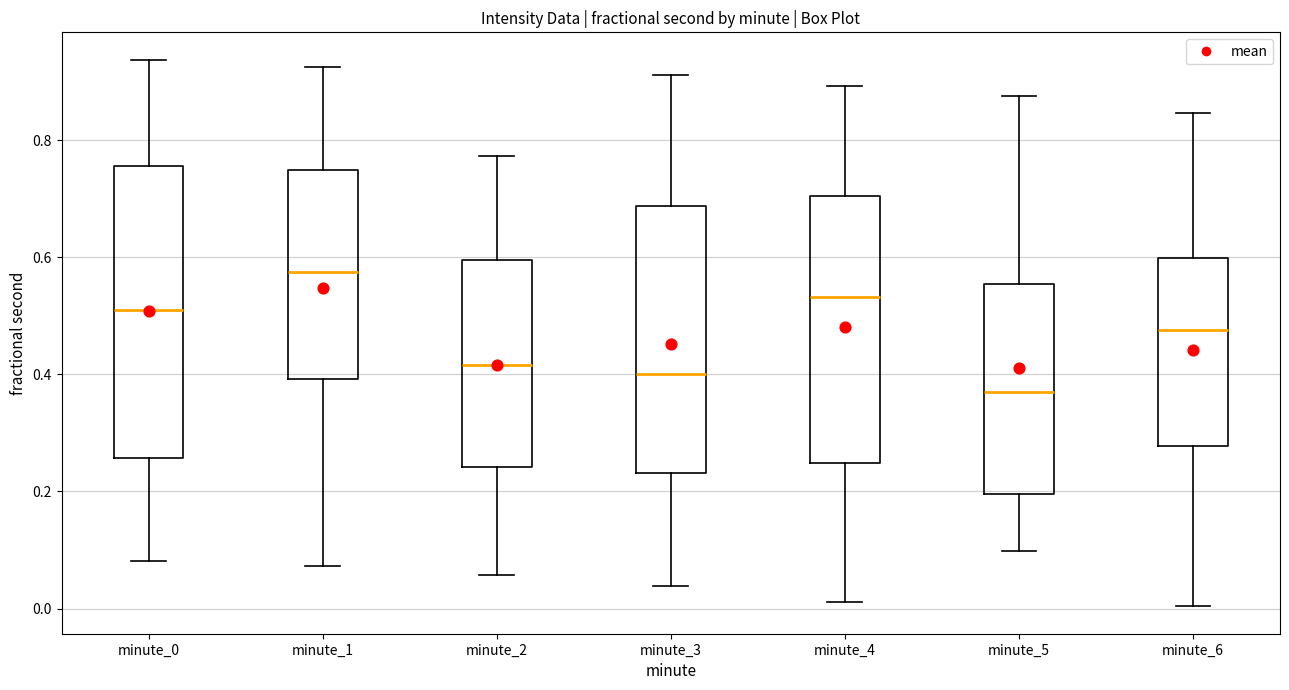

Where does the median line of the box for minute_6 sit on the y-axis? The values are not printed on the chart, so give them approximately, as read against the axis.

0.48